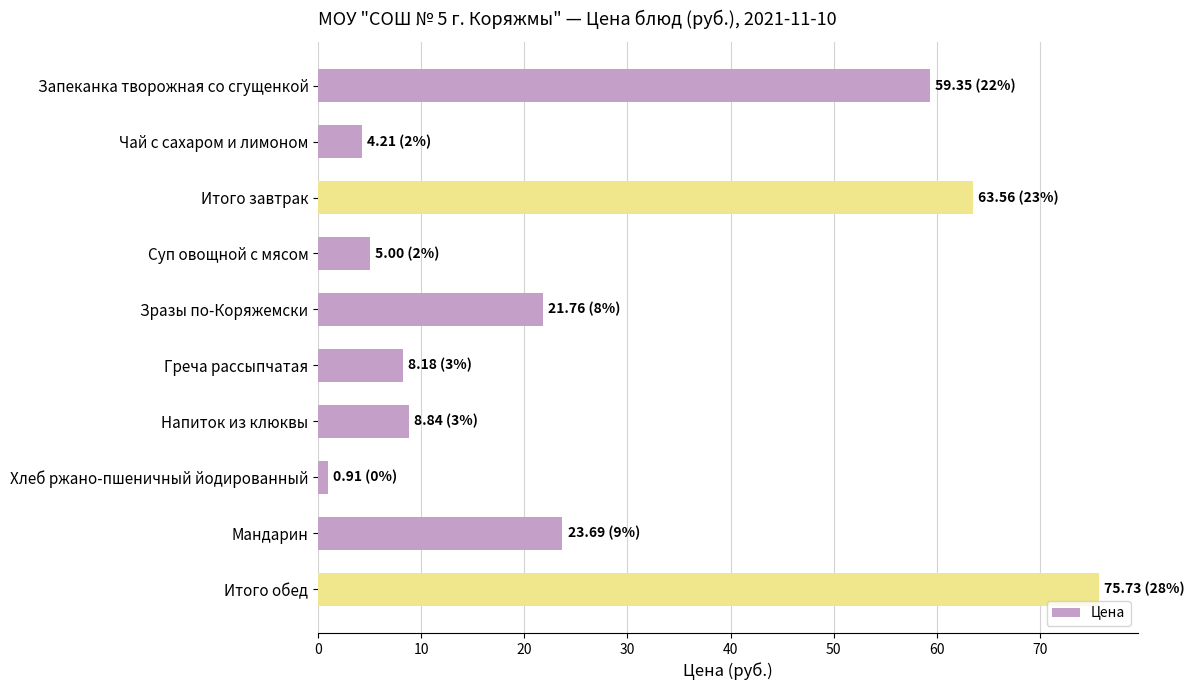

What is the approximate value at Чай с сахаром и лимоном?

4.2